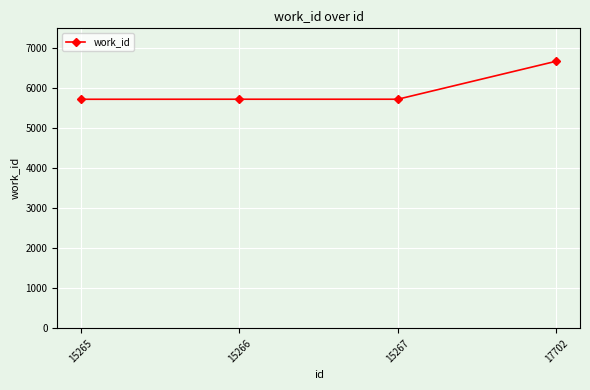

What is the difference between the maximum and minimum values?

951